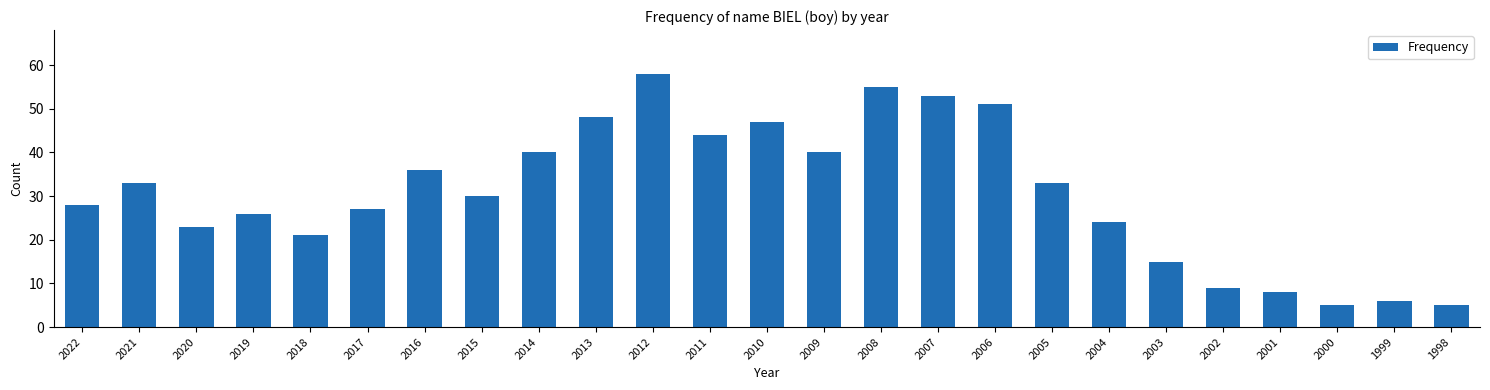

Where is the data nearest to the value 31?

2015